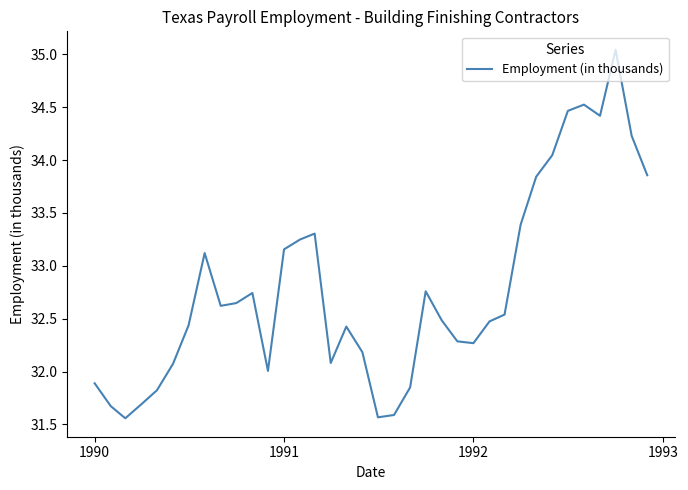

What is the difference between the maximum and minimum values?

3.5